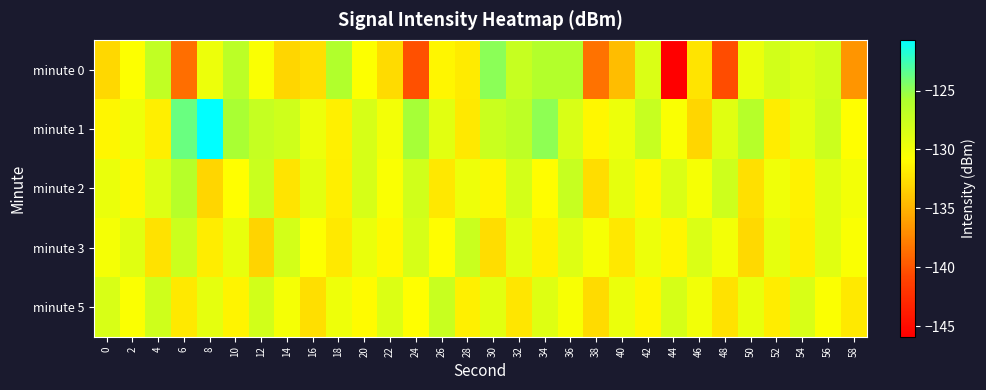

What is the greatest value displayed?

-120.7